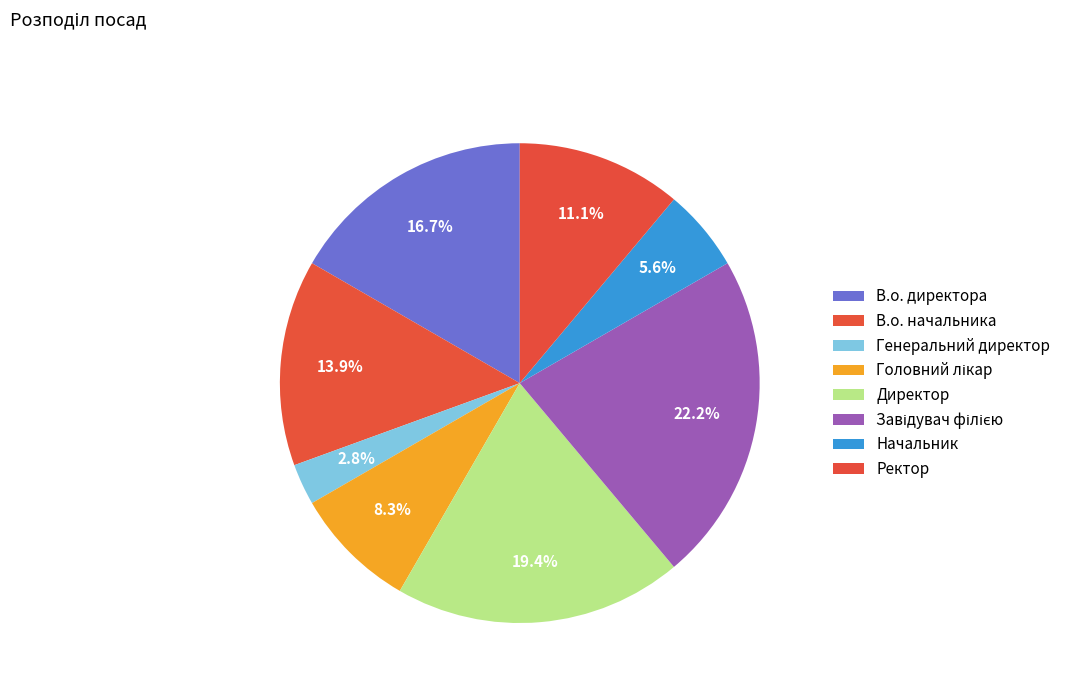

How many segments does this pie chart have?

8